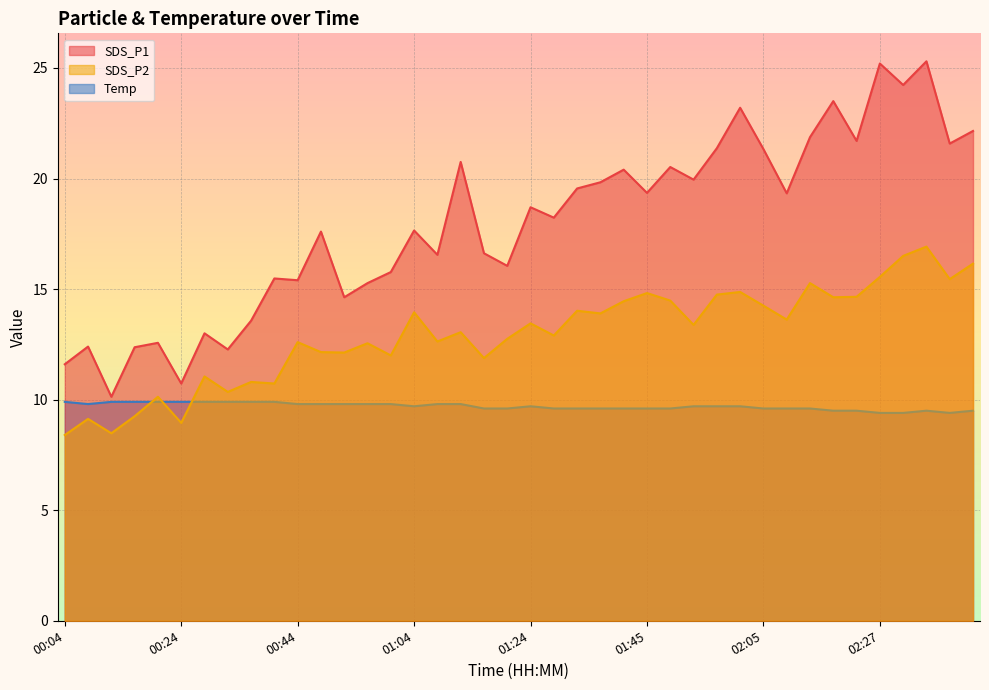

Reading right to left, extract all data points from this chart.

SDS_P1: 22.1	21.6	25.3	24.2	25.2	21.7	23.5	21.9	19.3	21.3	23.2	21.4	19.9	20.5	19.4	20.4	19.8	19.6	18.2	18.7	16.1	16.6	20.8	16.6	17.6	15.8	15.3	14.6	17.6	15.4	15.5	13.6	12.3	13.0	10.7	12.6	12.4	10.1	12.4	11.6
SDS_P2: 16.1	15.4	16.9	16.5	15.6	14.7	14.6	15.3	13.6	14.2	14.9	14.8	13.4	14.5	14.8	14.4	13.9	14.0	12.9	13.4	12.8	11.9	13.1	12.6	13.9	12.0	12.6	12.1	12.2	12.6	10.7	10.8	10.3	11.1	8.9	10.1	9.2	8.5	9.1	8.4
Temp: 9.5	9.4	9.5	9.4	9.4	9.5	9.5	9.6	9.6	9.6	9.7	9.7	9.7	9.6	9.6	9.6	9.6	9.6	9.6	9.7	9.6	9.6	9.8	9.8	9.7	9.8	9.8	9.8	9.8	9.8	9.9	9.9	9.9	9.9	9.9	9.9	9.9	9.9	9.8	9.9